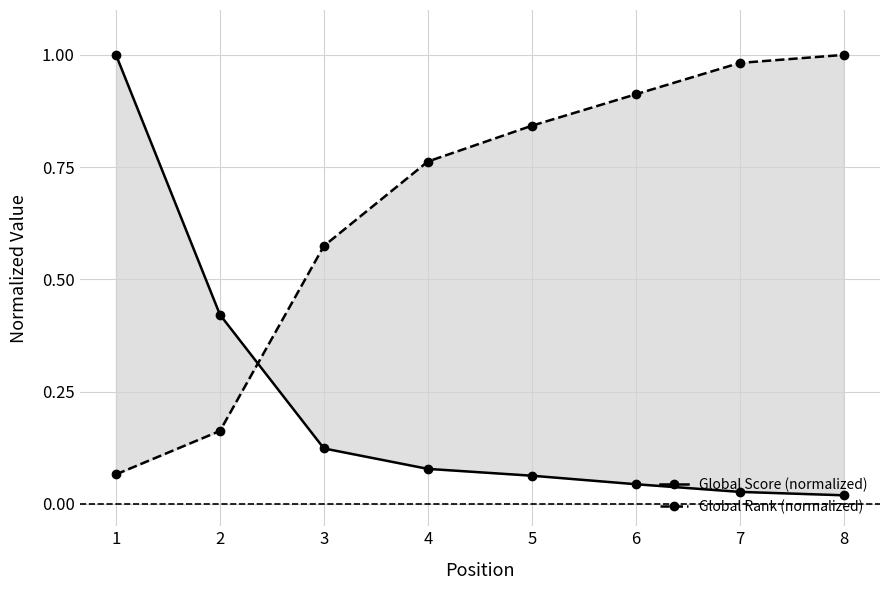

Which series ends up on top after the final intersection of Global Rank (normalized) and Global Score (normalized)?

Global Rank (normalized)